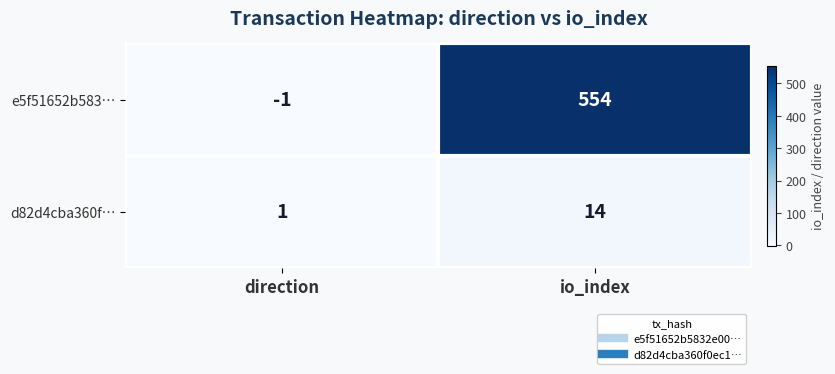

The d82d4cba360f… series shows 14 at io_index. True or false?

True